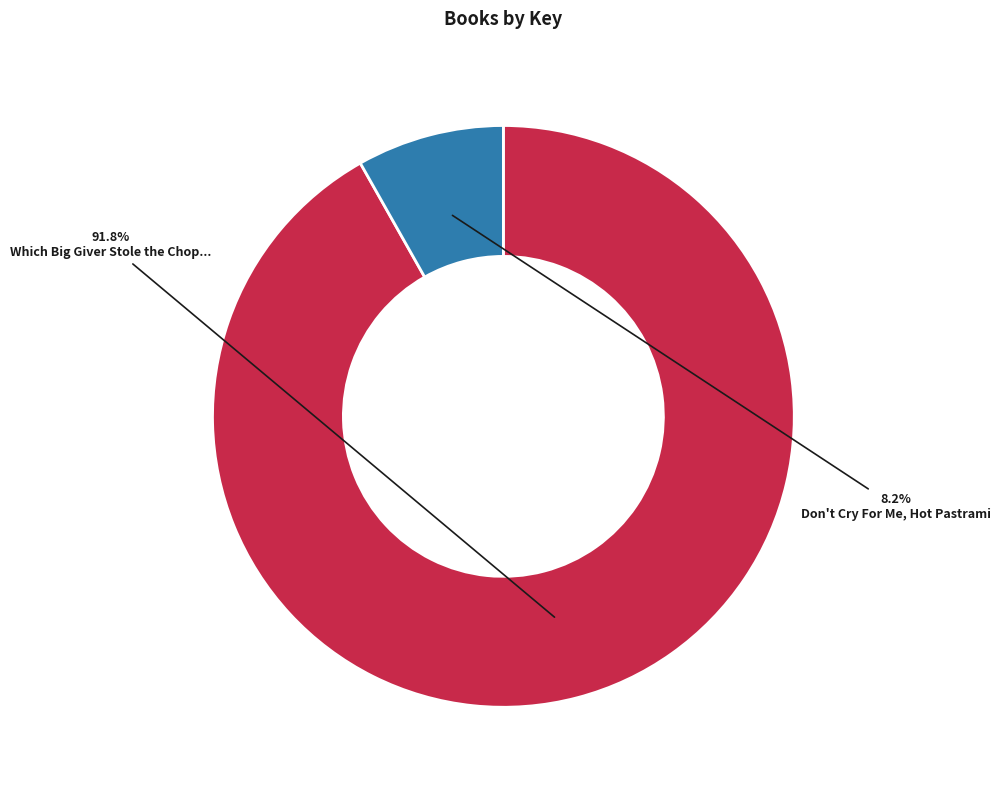

Between Which Big Giver Stole the Chop... and Don't Cry For Me, Hot Pastrami, which is larger?

Which Big Giver Stole the Chop...